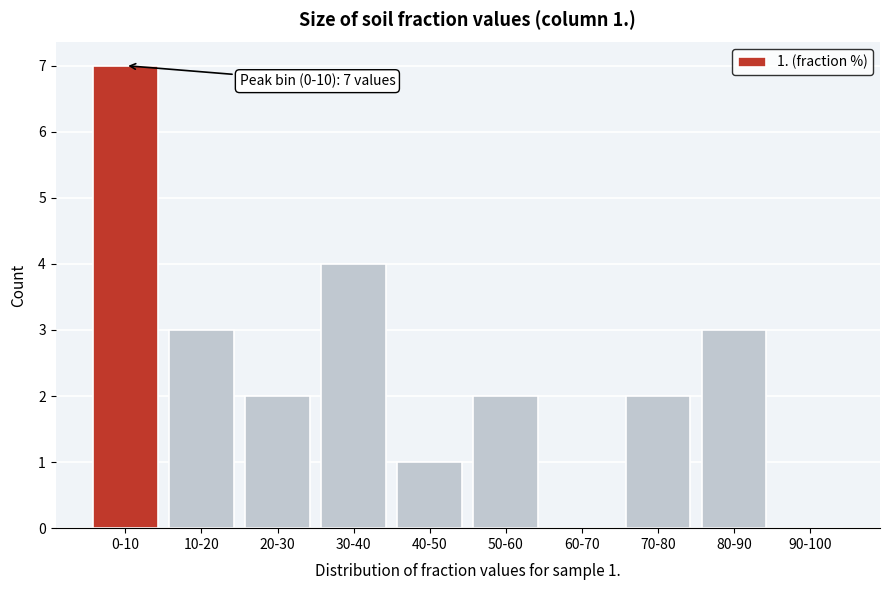

Reading left to right, list all the values displayed in this chart.

0-10=7	10-20=3	20-30=2	30-40=4	40-50=1	50-60=2	60-70=0	70-80=2	80-90=3	90-100=0